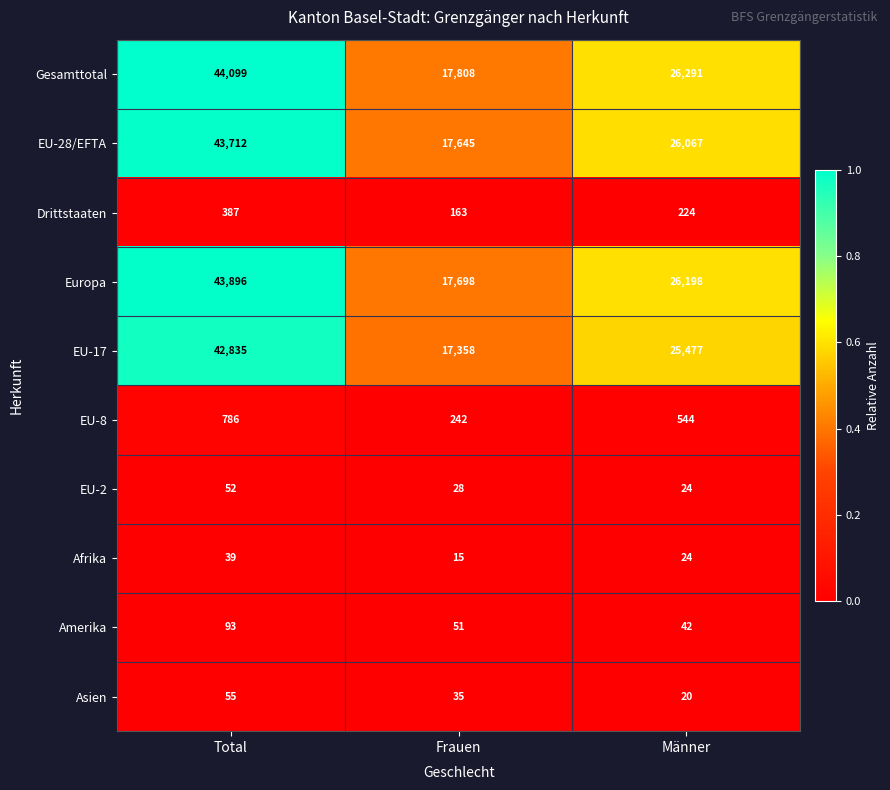

Which series changed the most between Total and Frauen?

Gesamttotal